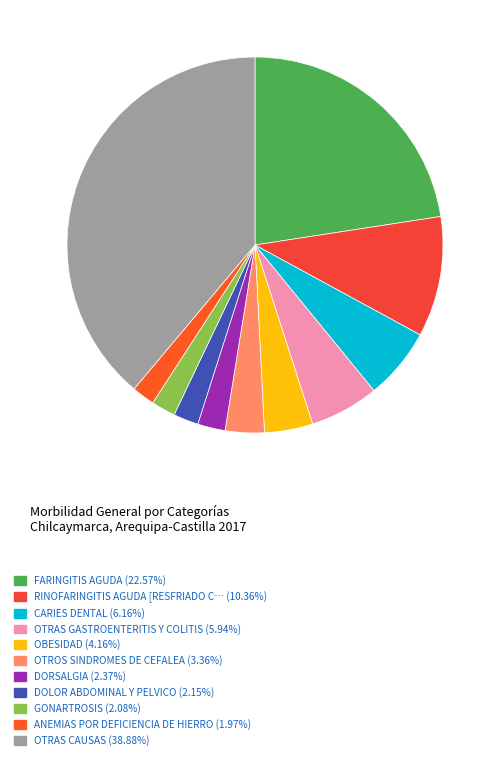

How many segments does this pie chart have?

11